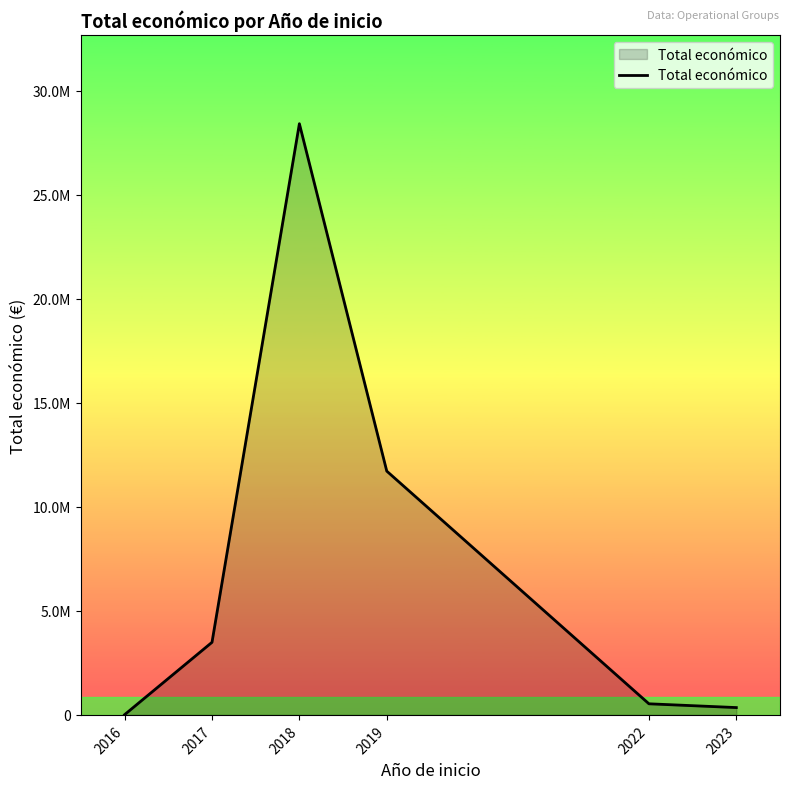

Rank the categories by value from highest to lowest.

2018, 2019, 2017, 2022, 2023, 2016